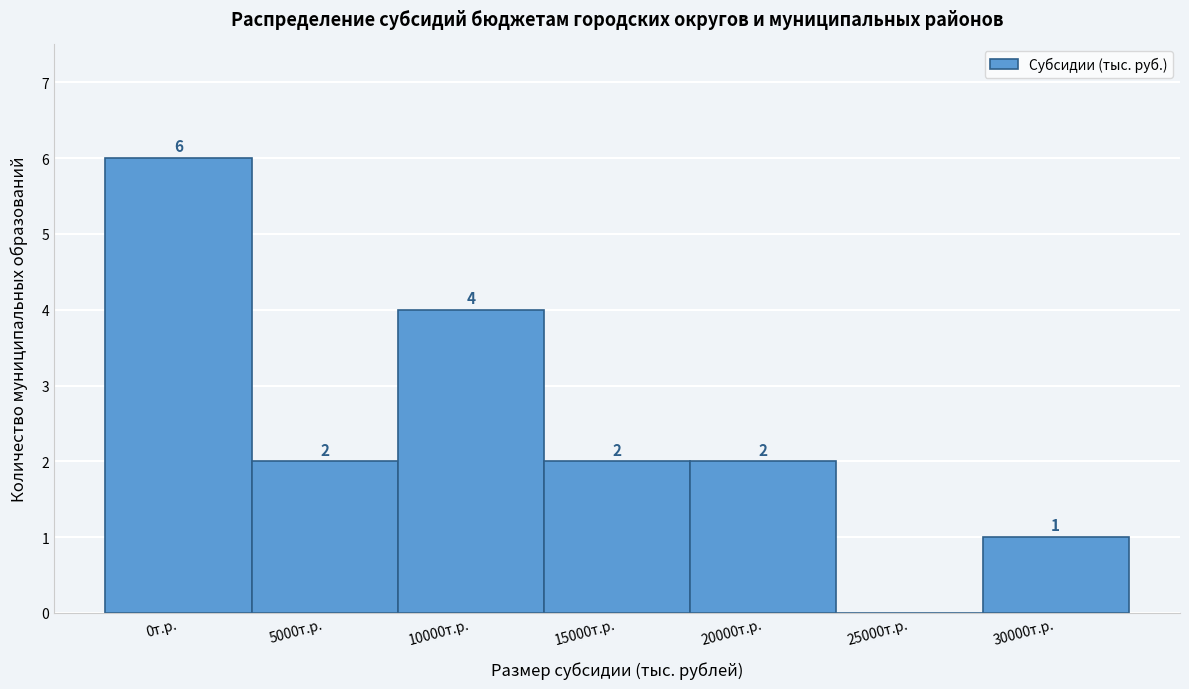

Reading right to left, transcribe all the data shown in this chart.

30000т.р.=1	25000т.р.=0	20000т.р.=2	15000т.р.=2	10000т.р.=4	5000т.р.=2	0т.р.=6